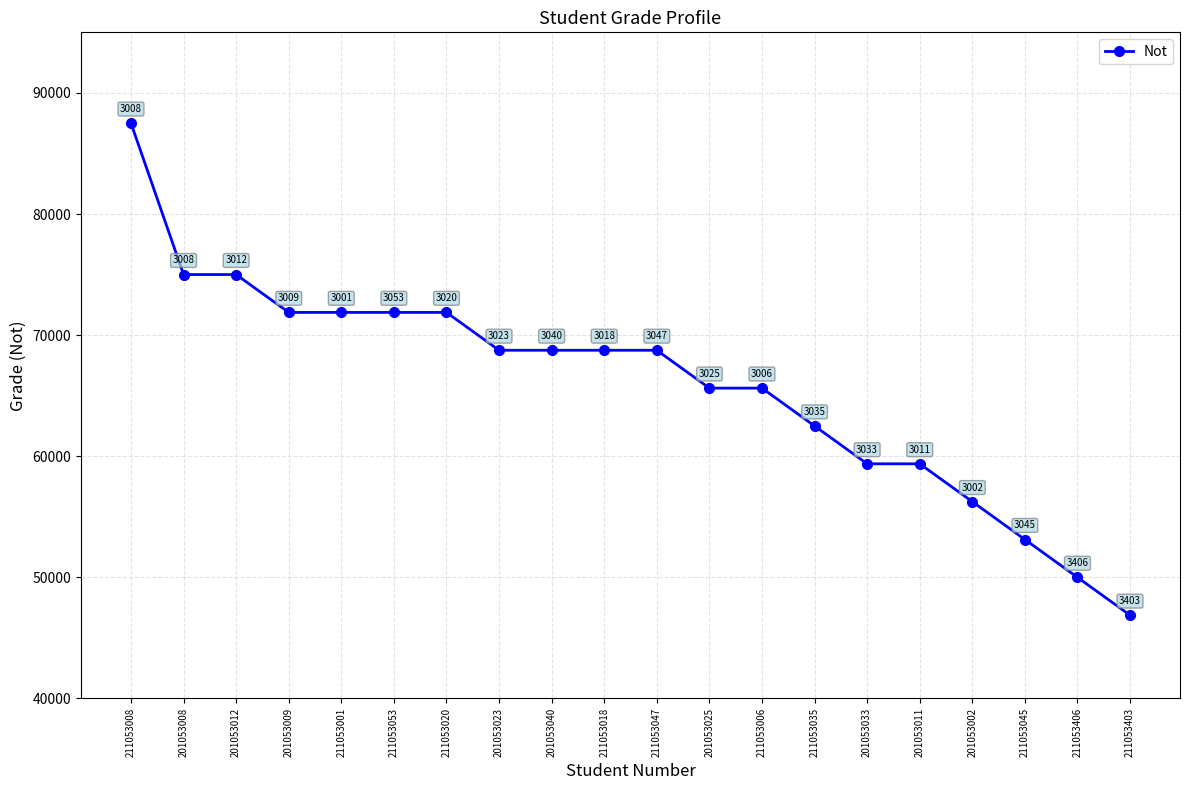

Approximately how many times larger is the value at 201053023 compared to 211053045?

1.3